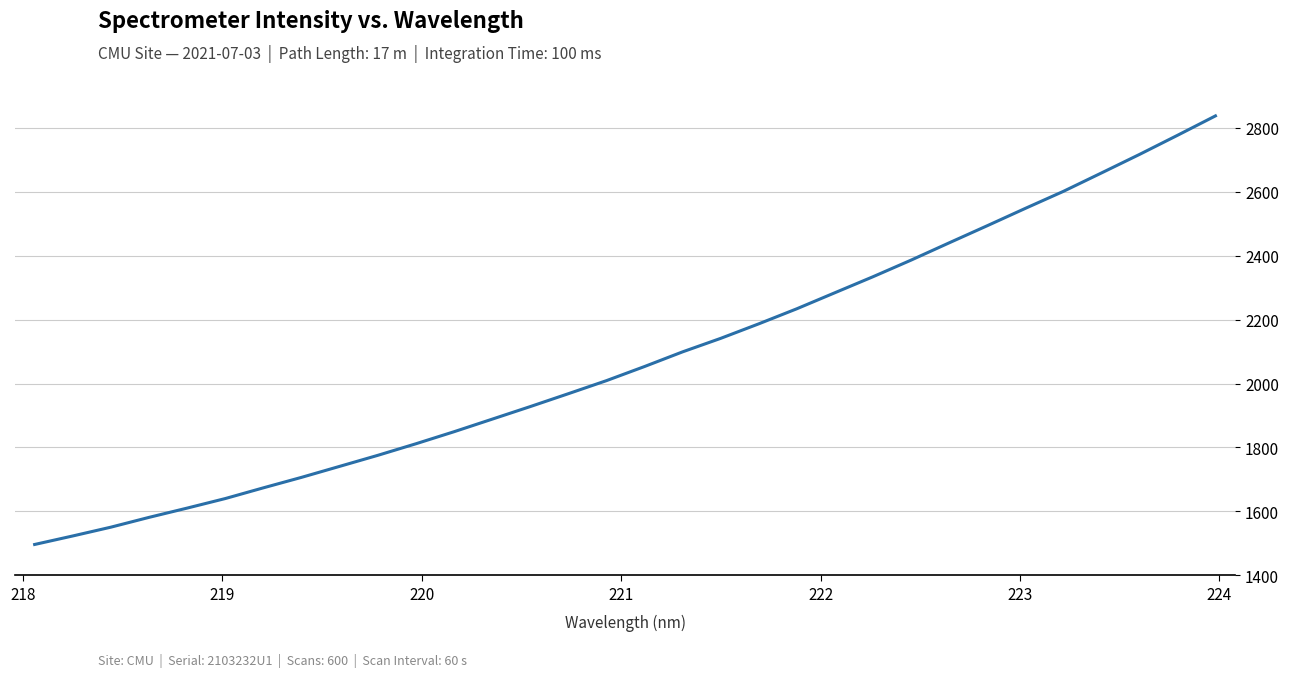

What is the sum of all values?

66544.2